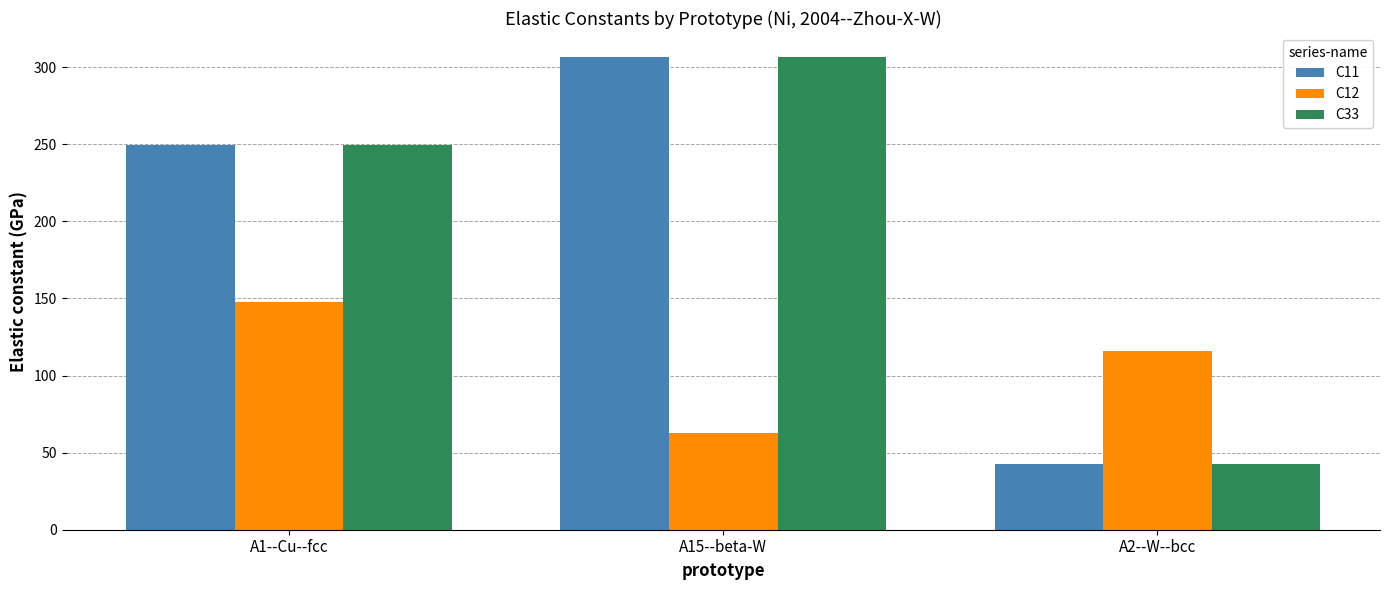

What is the total value across all series at A15--beta-W?

676.5